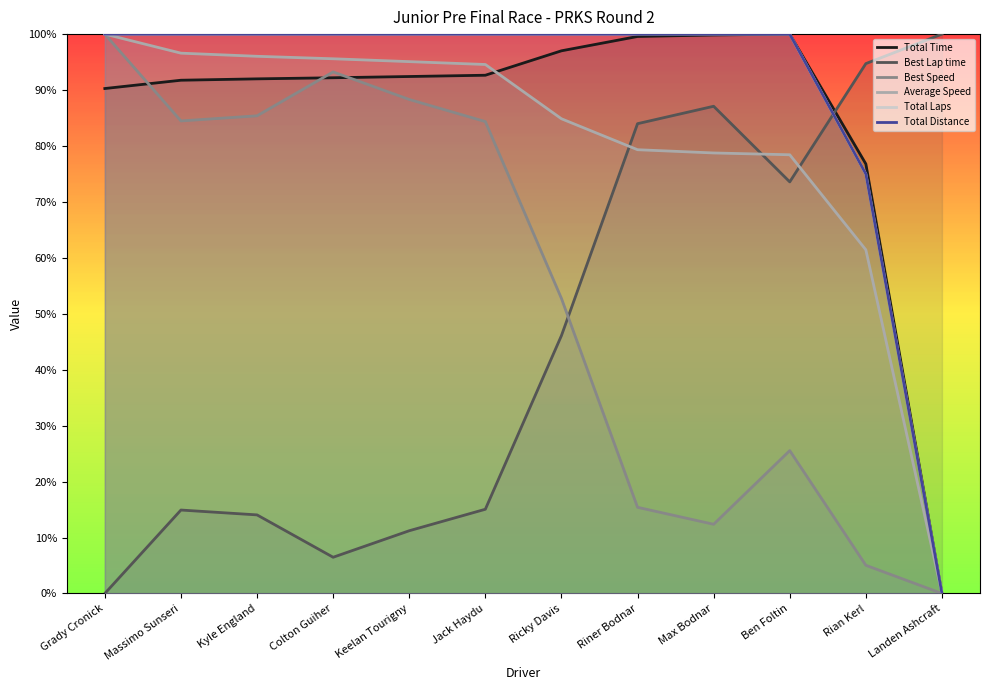

Rank the categories by Best Lap time value from lowest to highest.

Grady Cronick, Colton Guiher, Keelan Tourigny, Kyle England, Massimo Sunseri, Jack Haydu, Ricky Davis, Ben Foltin, Riner Bodnar, Max Bodnar, Rian Kerl, Landen Ashcraft